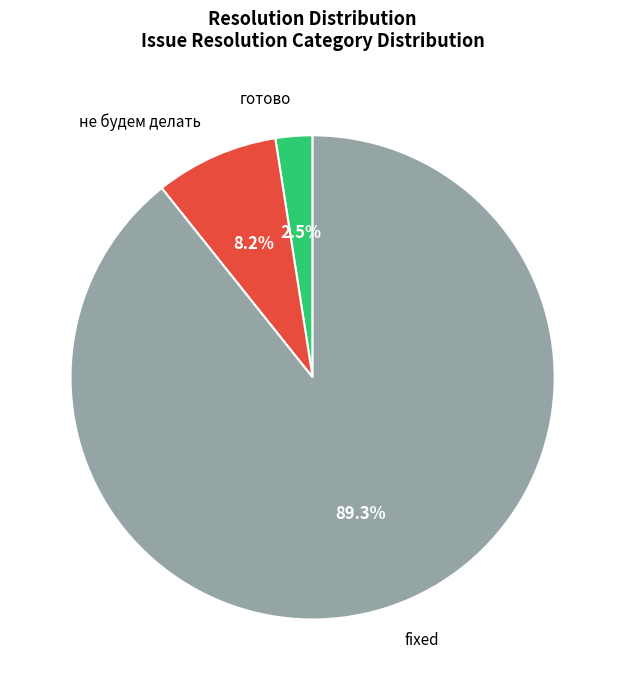

Between fixed and готово, which is larger?

fixed